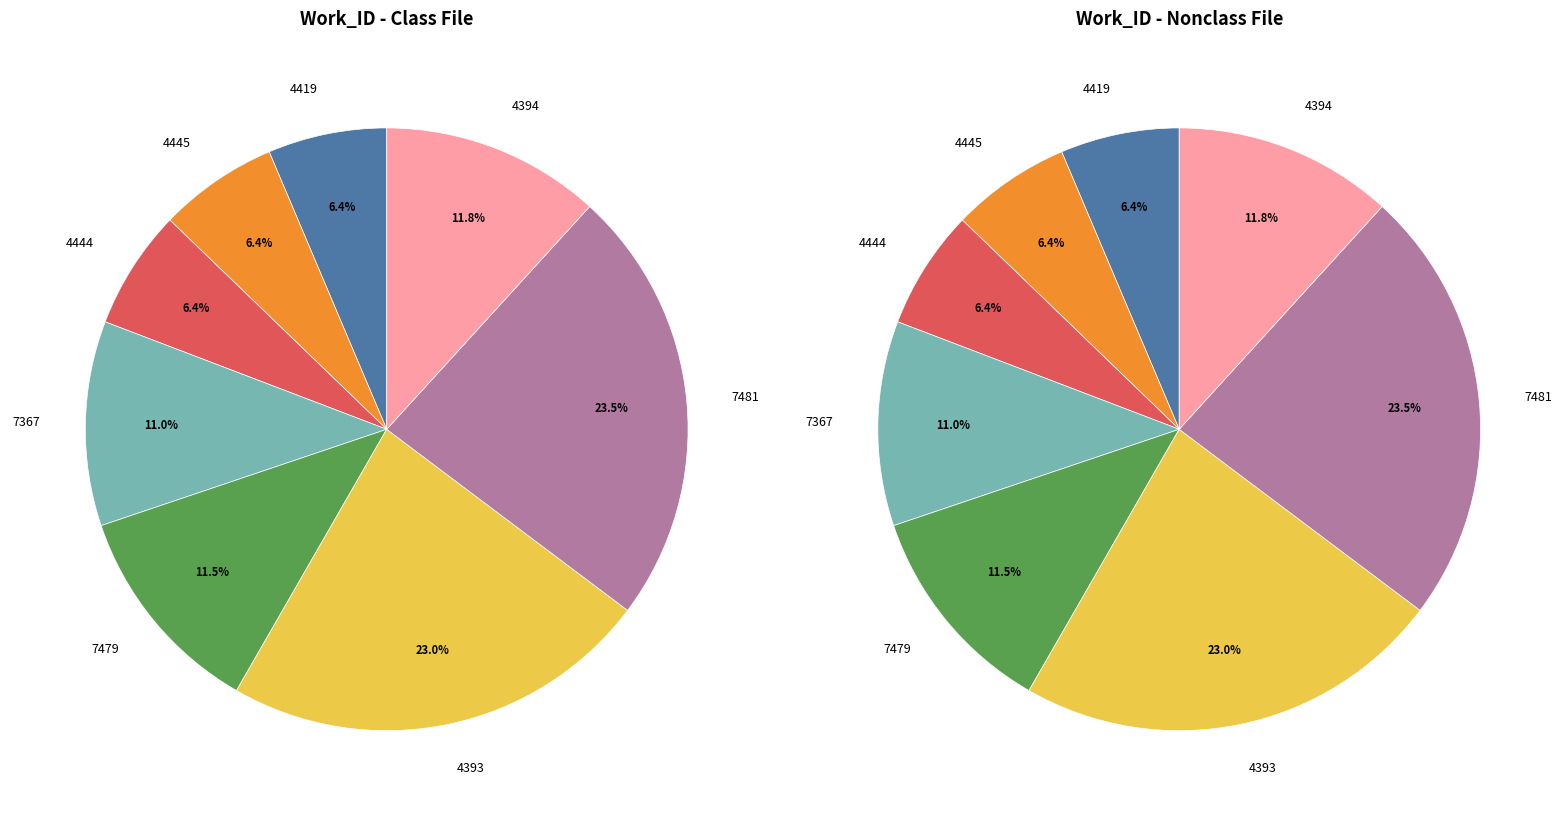

Is there any slice that represents more than half of the pie?

No